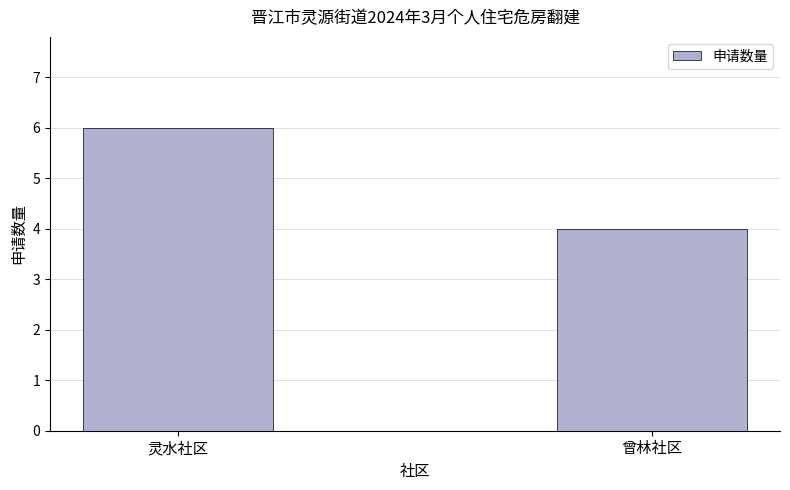

Reading left to right, list all the values displayed in this chart.

灵水社区=6	曾林社区=4